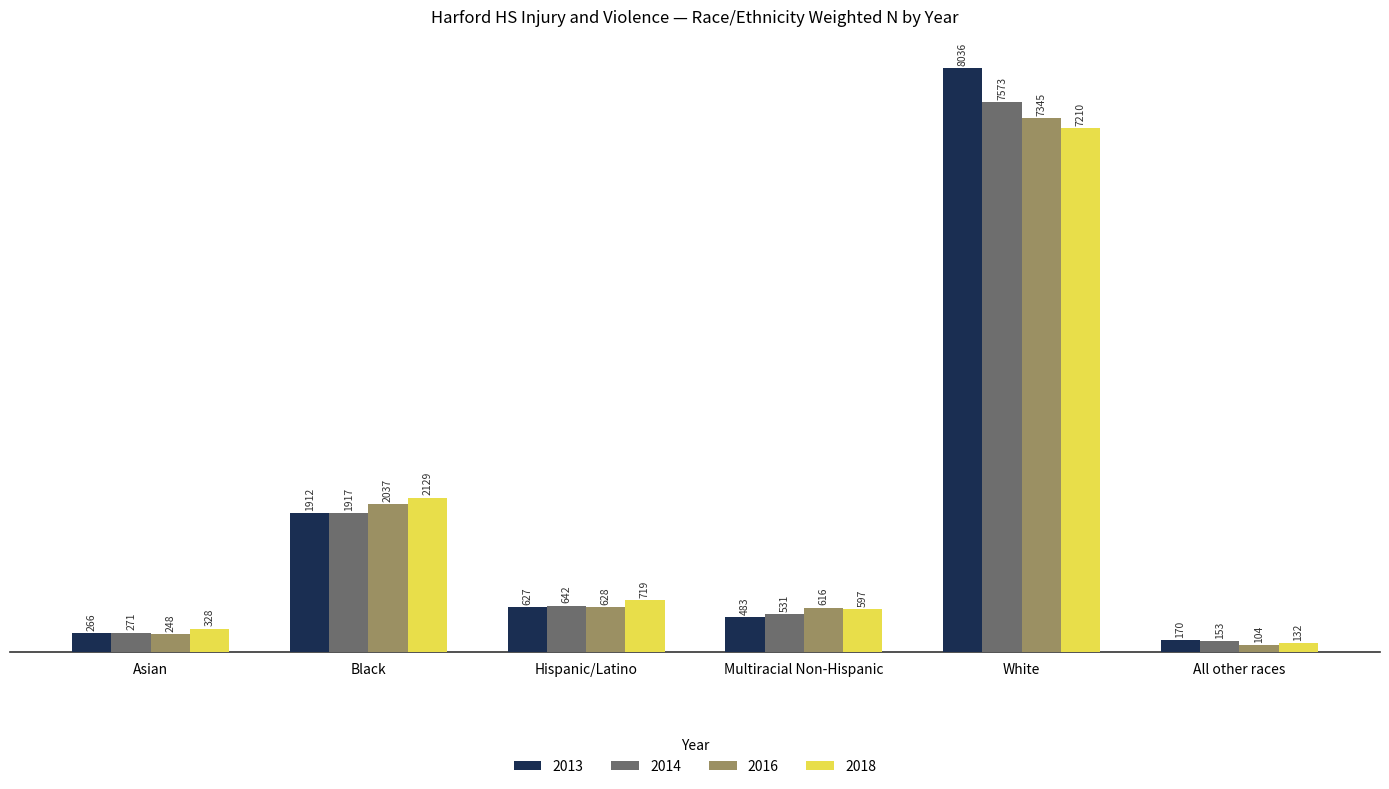

What is the label of the 5th bar from the right?

Black